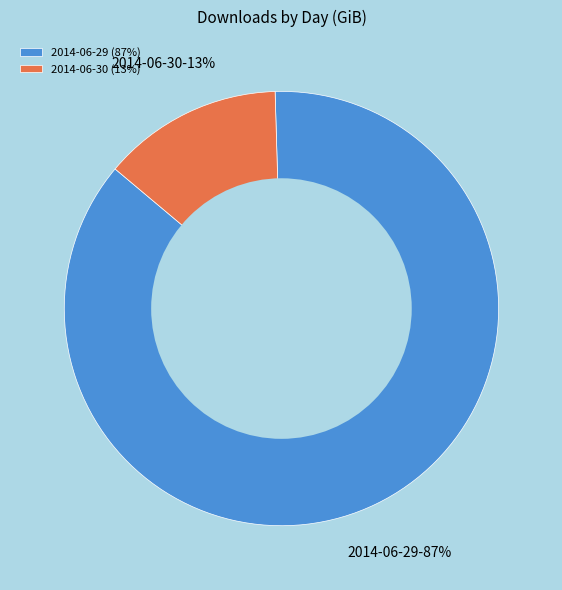

True or false: 2014-06-30 accounts for 7% of the total.

False